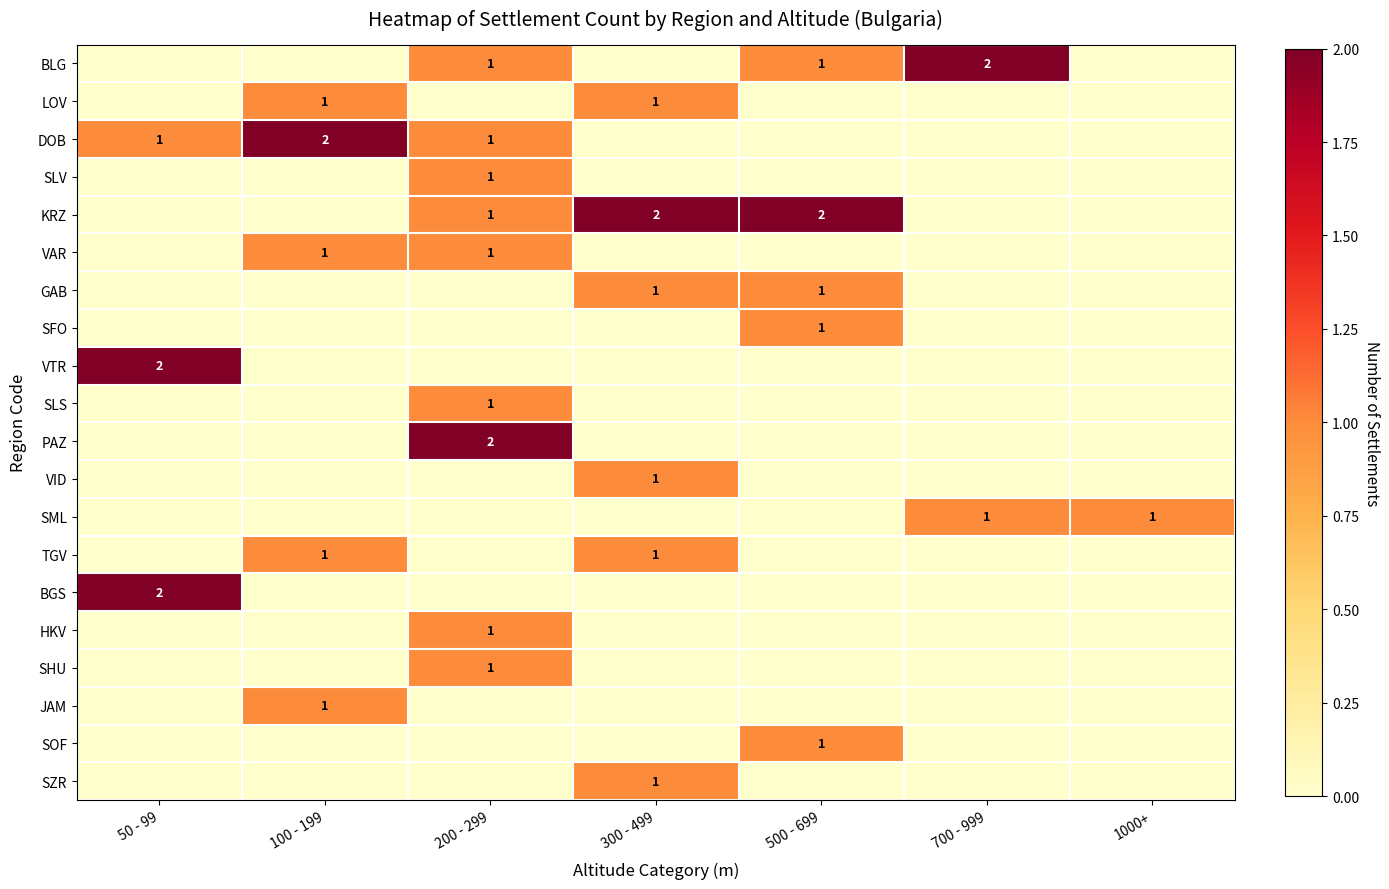

Is it true that JAM equals 1 at 100 - 199?

True